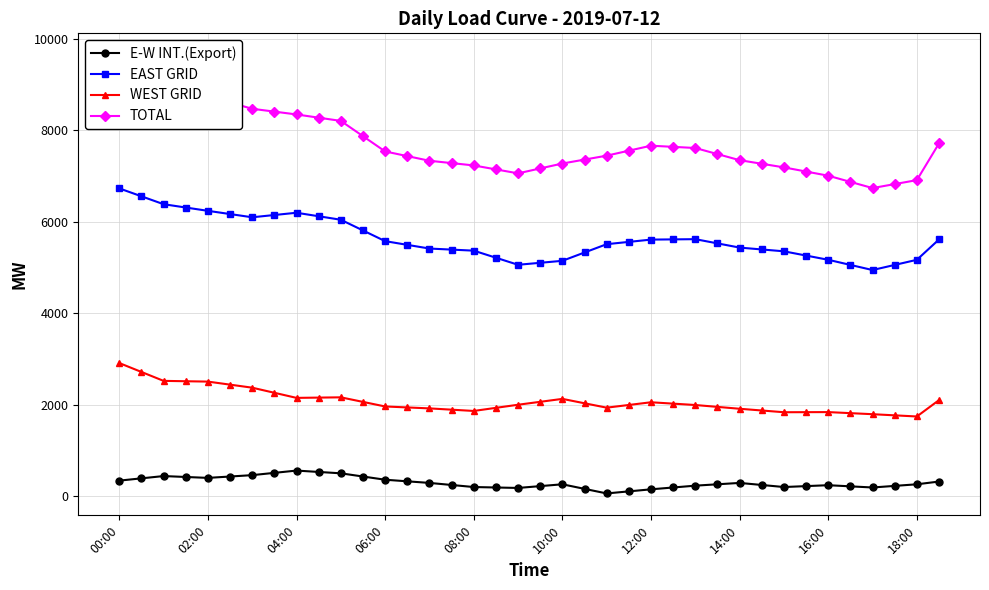

List the series in order of their peak value, highest first.

TOTAL, EAST GRID, WEST GRID, E-W INT.(Export)